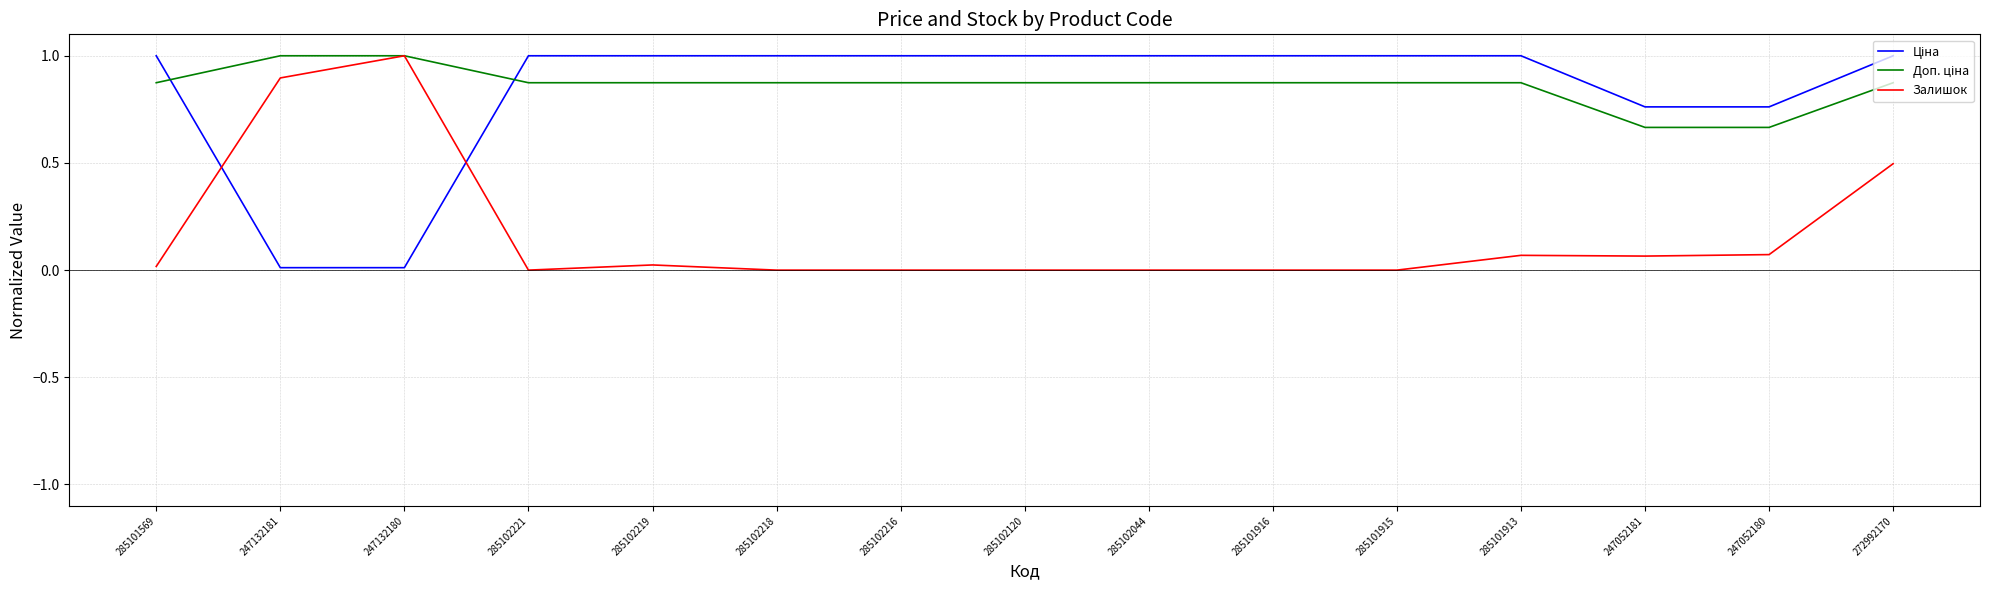

What is the greatest value displayed?

1.0